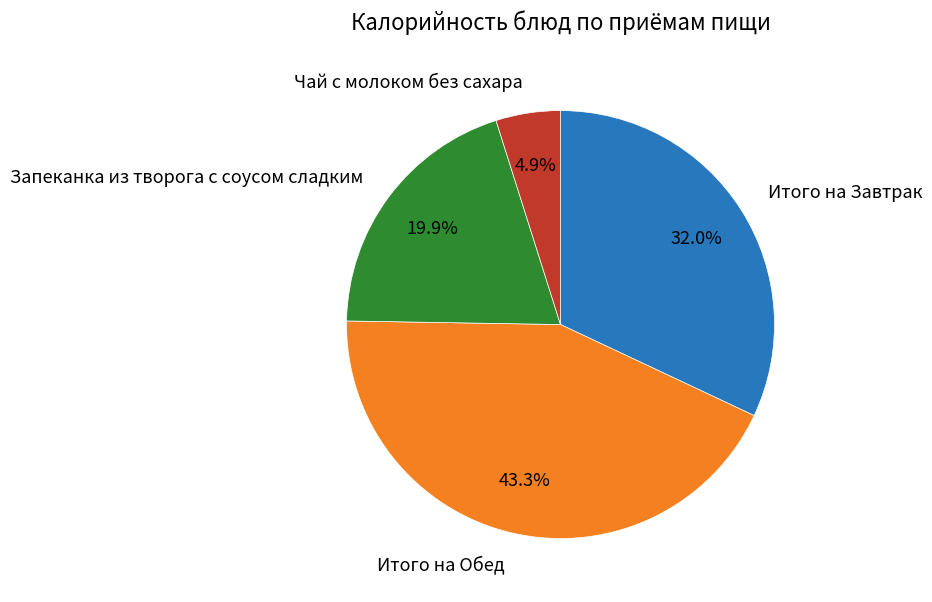

Is there any slice that represents more than half of the pie?

No